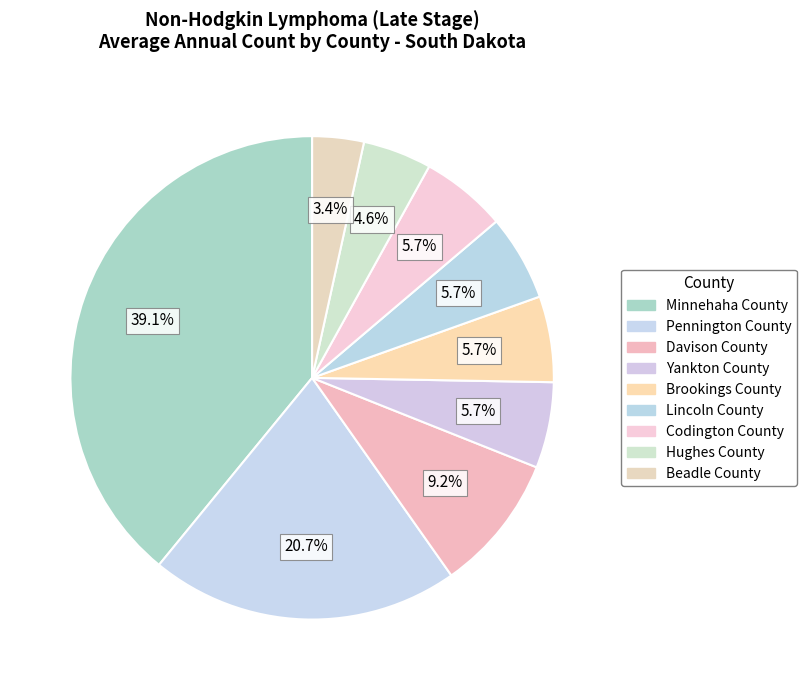

To the nearest percent, what is the combined percentage of Lincoln County and Yankton County?

11%